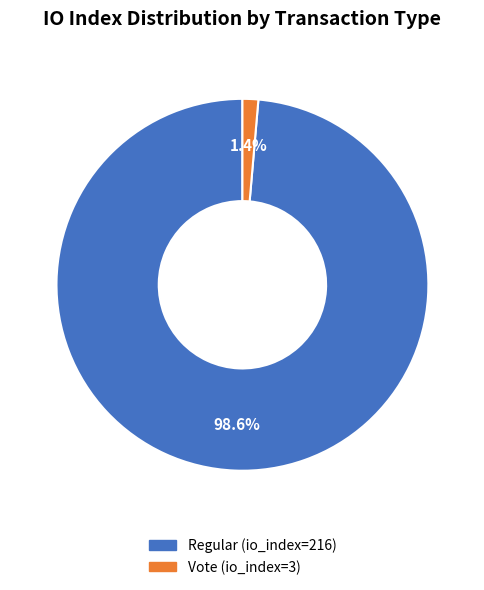

What is the smallest slice in the pie chart?

Vote (io_index=3)